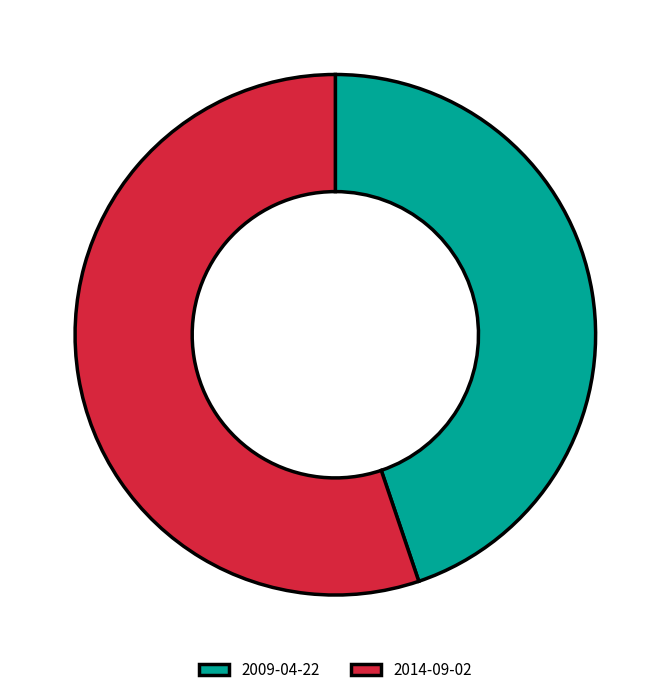

Is it true that 2009-04-22 is 51% of the pie?

False